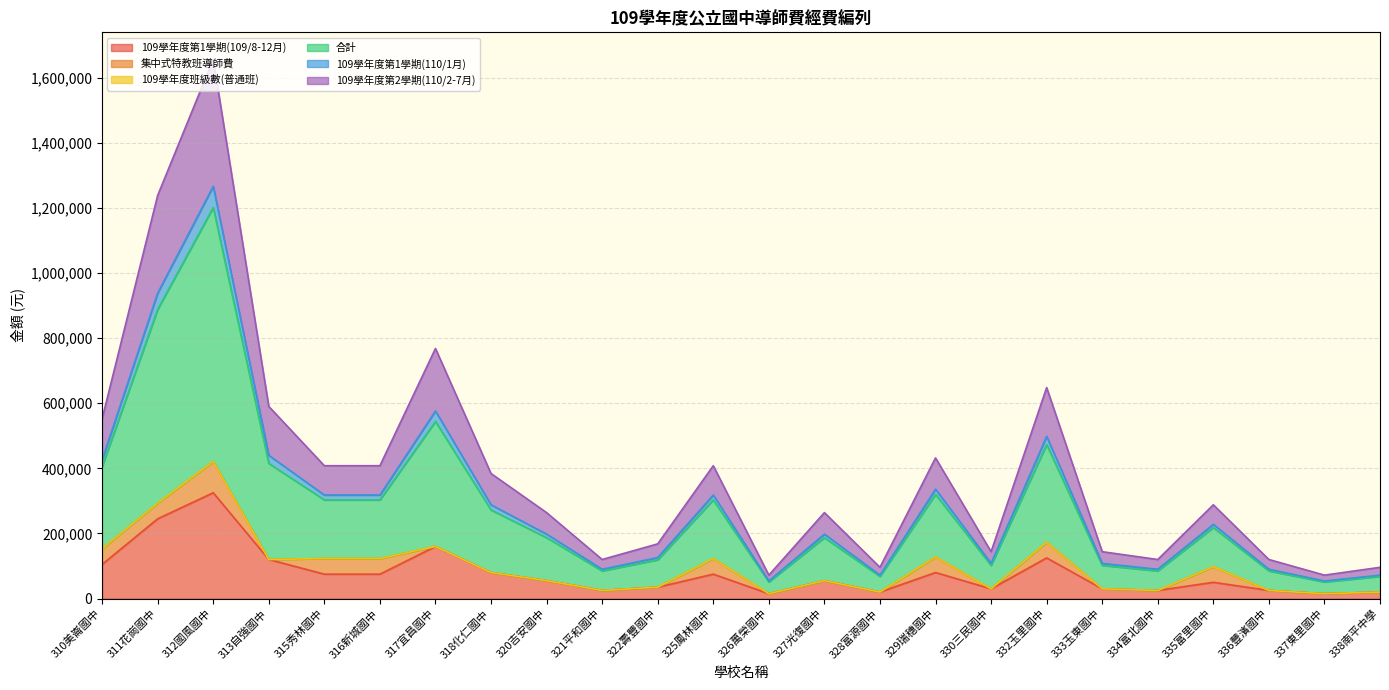

Does the chart have visible grid lines?

Yes